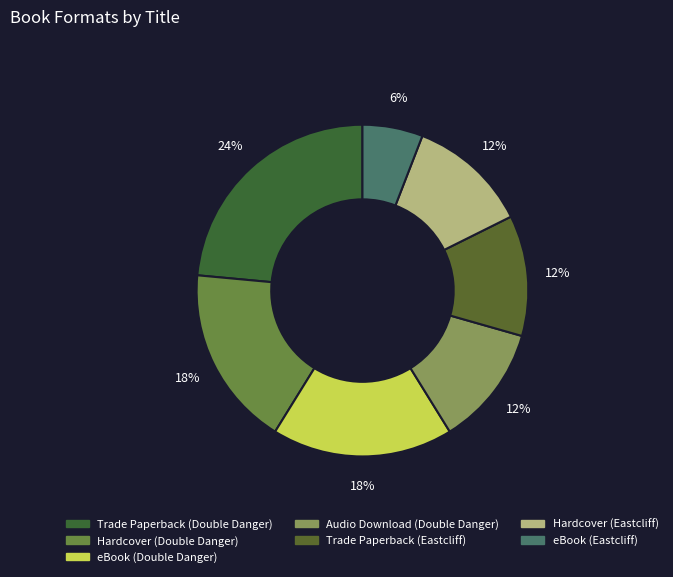

To the nearest percent, what is the difference between the largest and smallest slice percentages?

18%